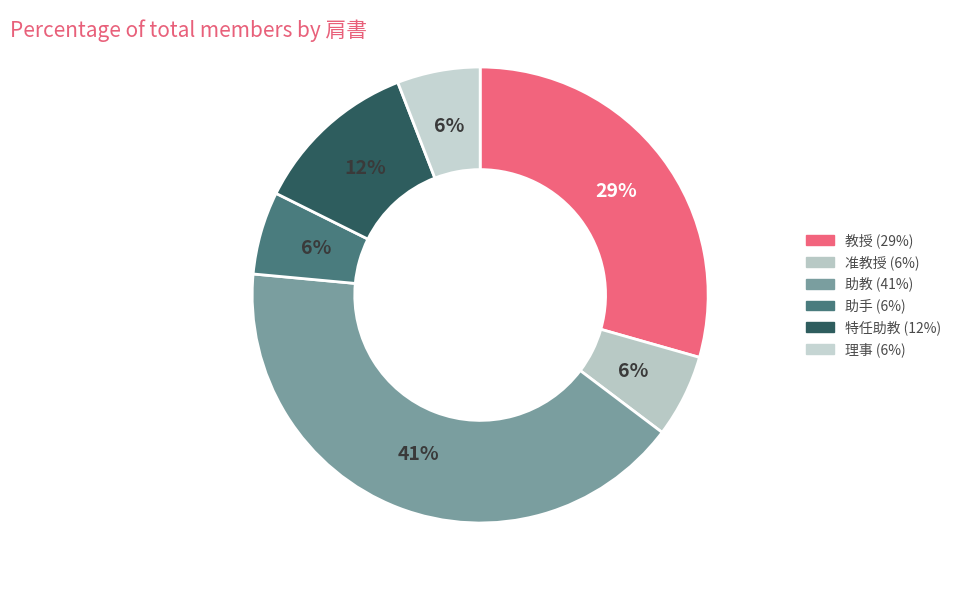

To the nearest percent, what percentage of the pie is 助手?

6%